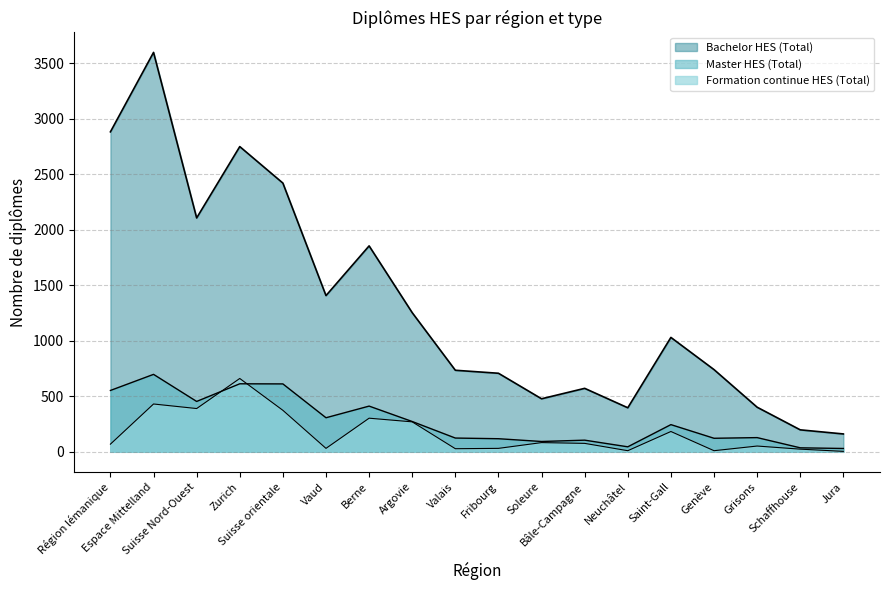

Where is the first local maximum for Master HES (Total)?

Espace Mittelland